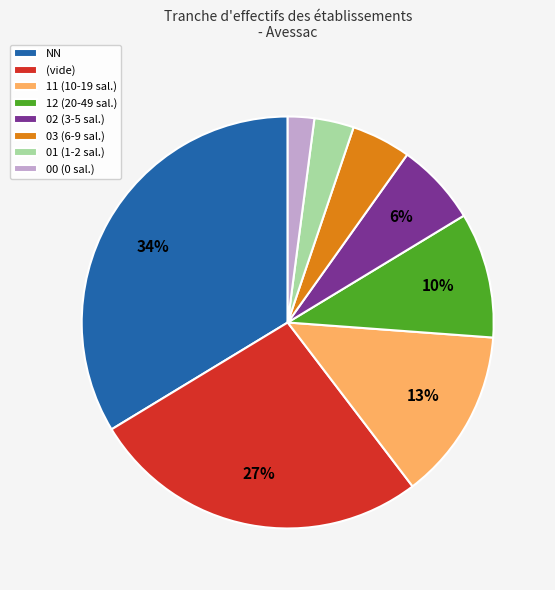

Is the sum of 12 (20-49 sal.) and 02 (3-5 sal.) greater than half?

No